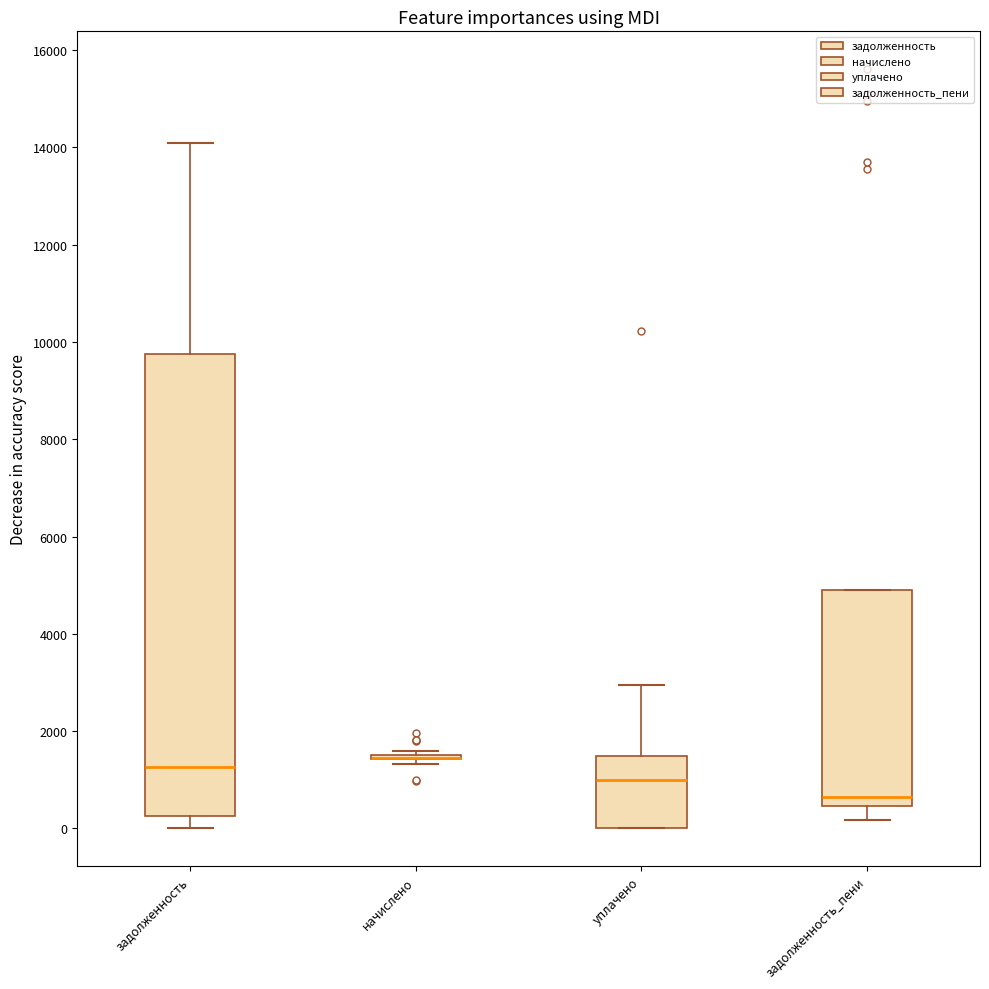

Reading left to right, transcribe this box plot: for each box, give where its median line is, the range the box spans, and where its two whiskers end, as read against the y-axis. The values are not printed on the chart, so give them approximately, as read against the axis.

задолженность: median 1200, box 200 to 9800, whiskers 0 to 14000
начислено: box collapsed to a line at 1400, whiskers 1400 to 1600
уплачено: median 1000, box 0 to 1400, whiskers 0 to 3000
задолженность_пени: median 600, box 400 to 4800, whiskers 200 to 4800